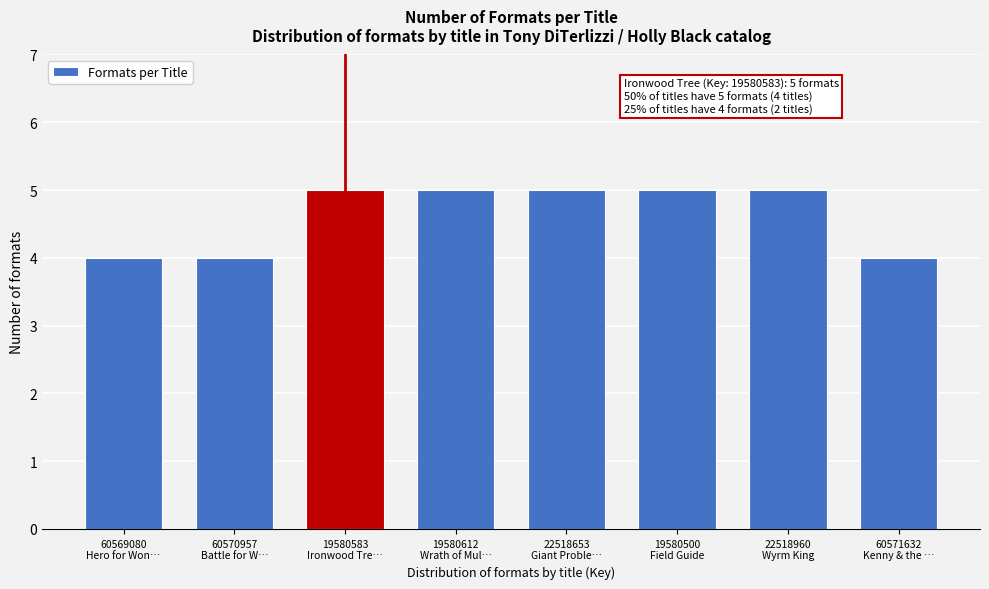

Reading left to right, list all the values displayed in this chart.

4	4	5	5	5	5	5	4